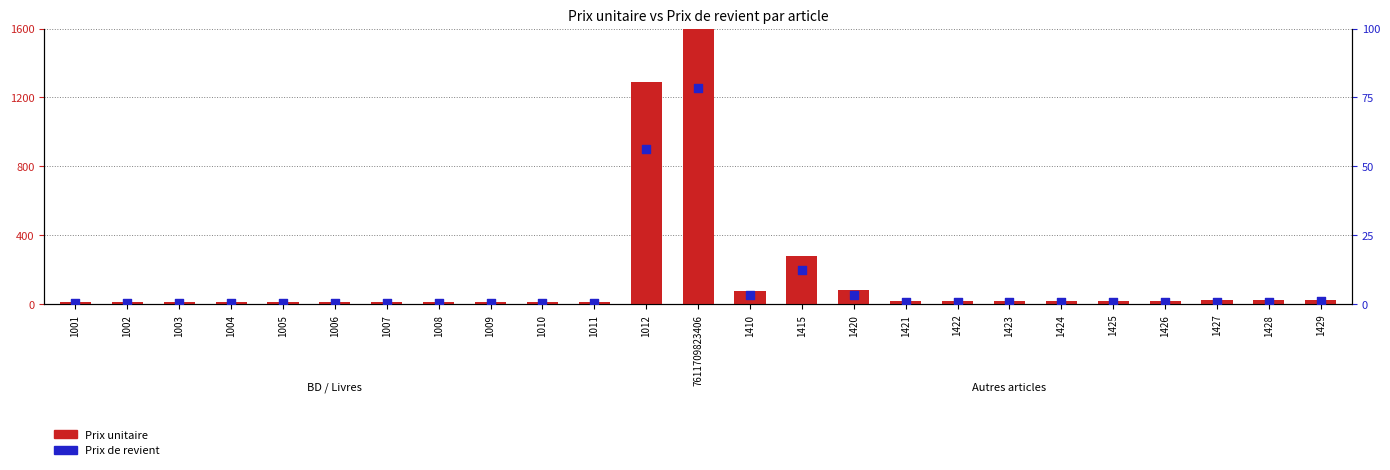

Which series has the widest spread of Y values?

Prix unitaire